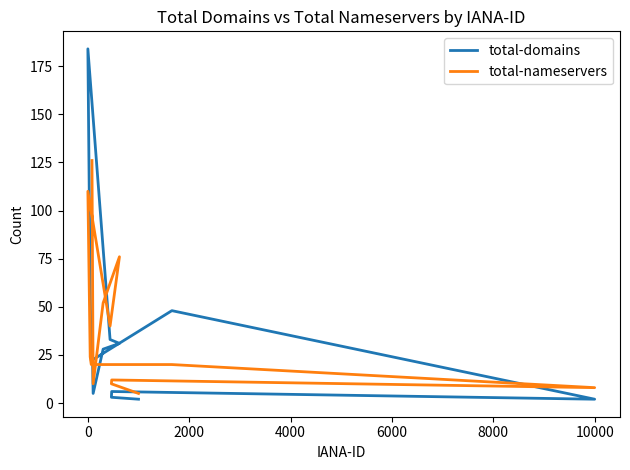

How many lines are shown in the chart?

2